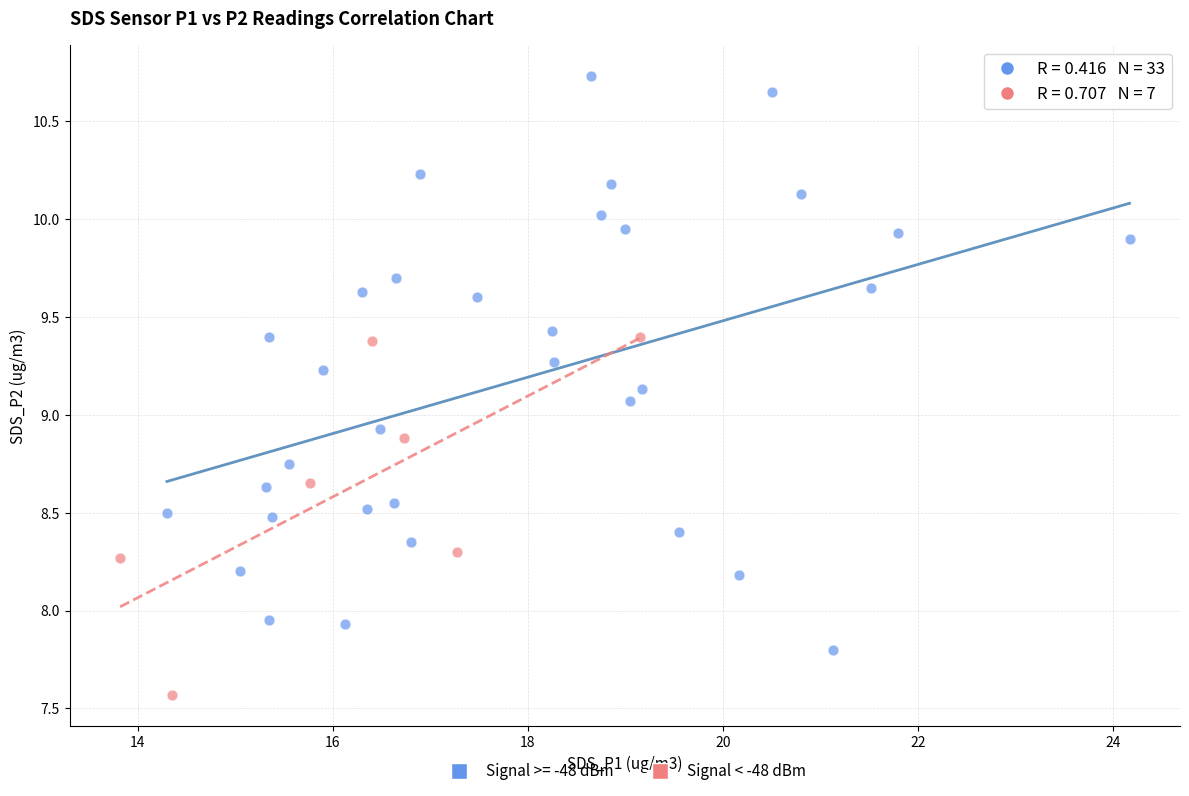

Which series has the widest spread of Y values?

Signal >= -48 dBm